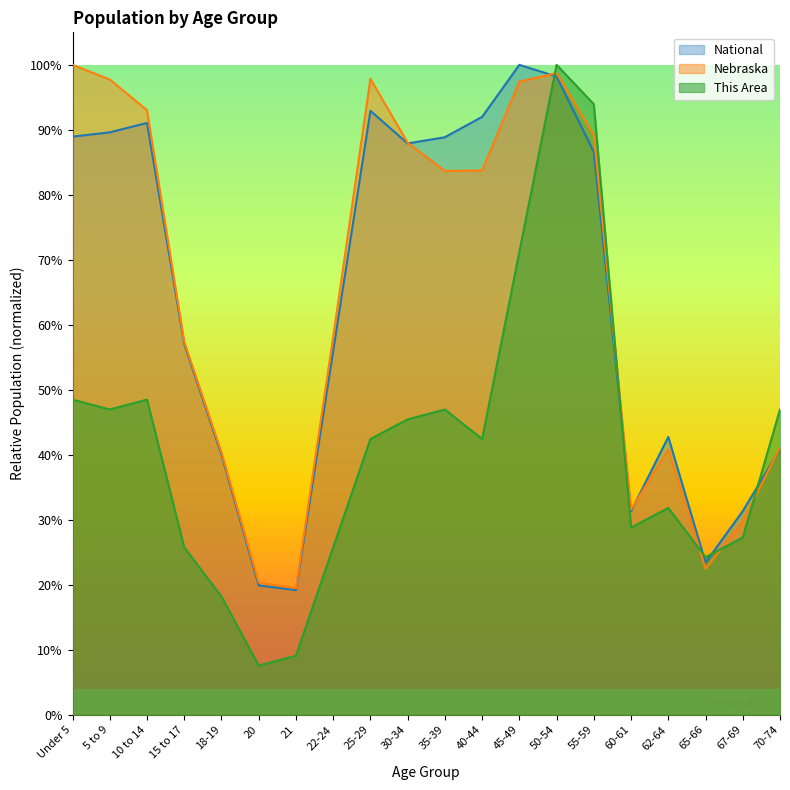

What is the spread (max minus min) of values at 45-49?

0.3